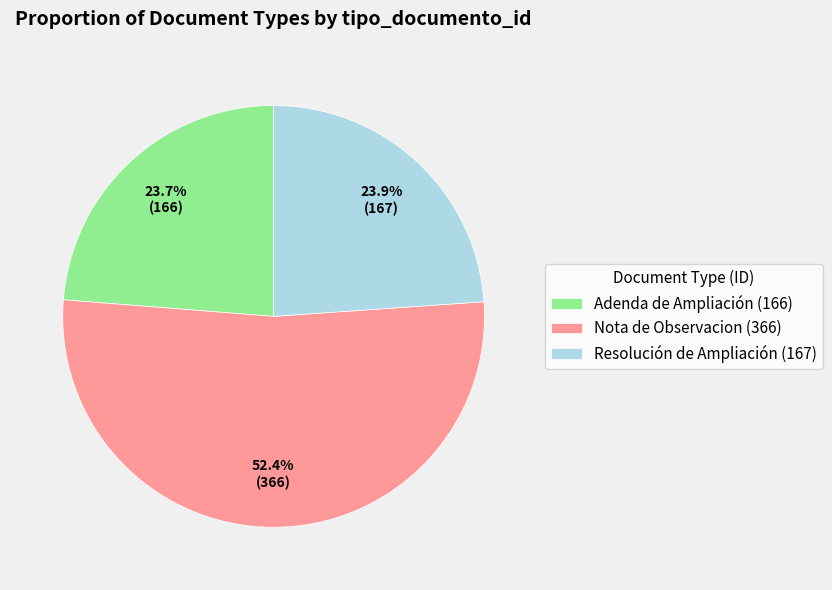

What is the largest slice in the pie chart?

Nota de Observacion